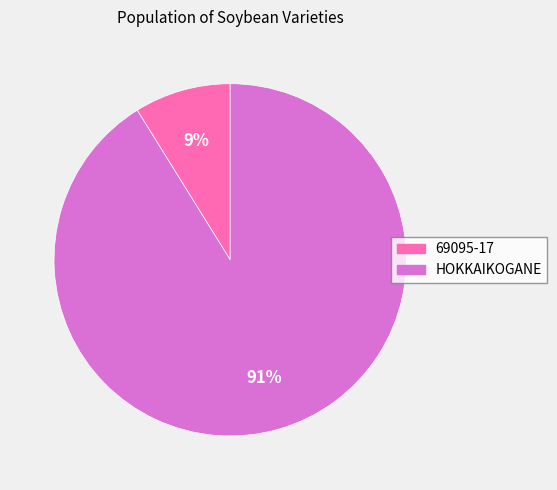

Between HOKKAIKOGANE and 69095-17, which is larger?

HOKKAIKOGANE